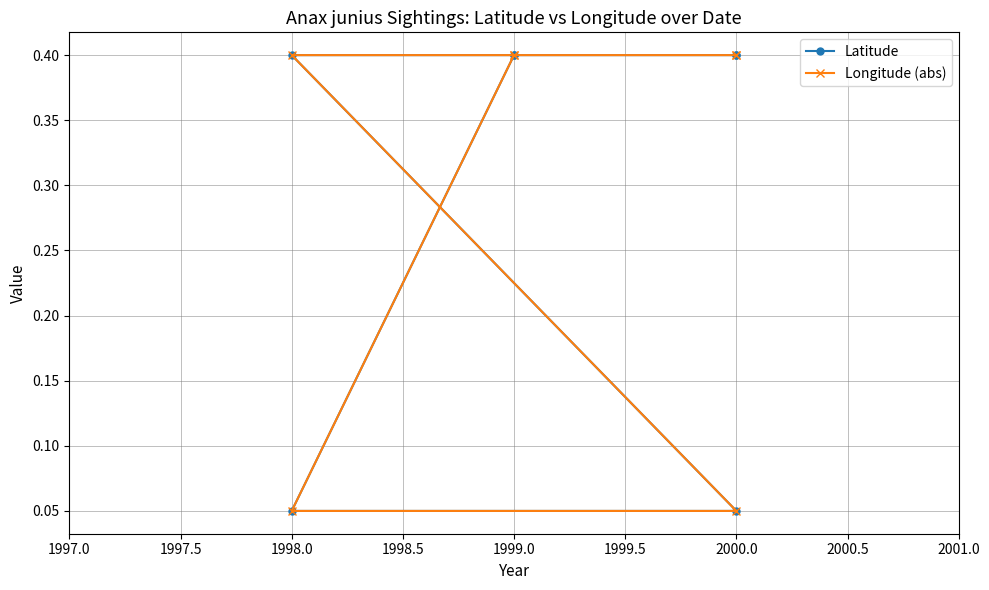

At 2000.0, list the series in order from smallest to largest.

Latitude, Longitude (abs)